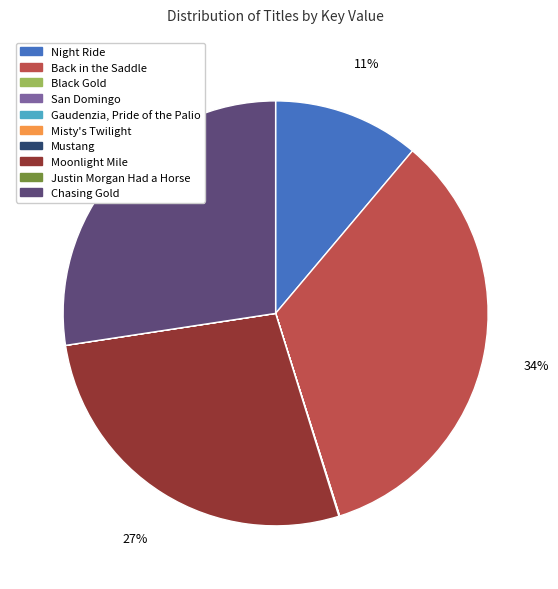

What is the ratio of the value at Moonlight Mile to the value at Chasing Gold?

1.0